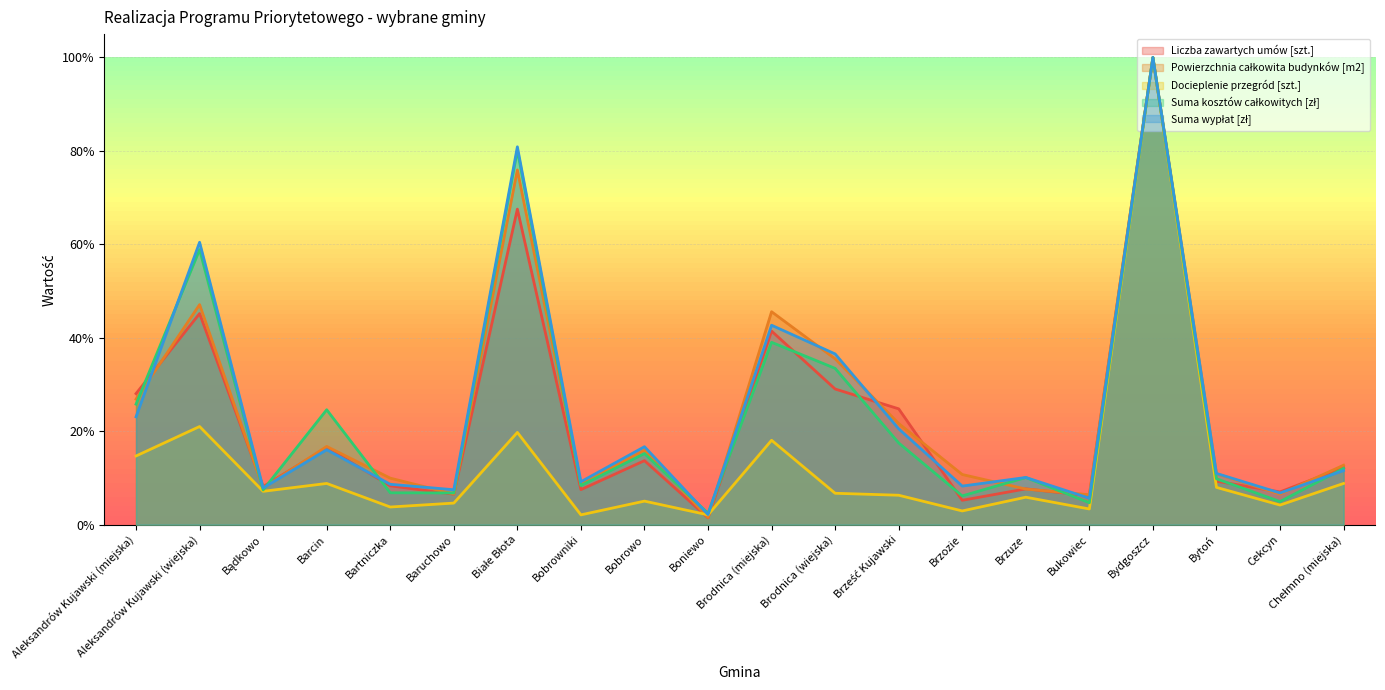

Between which two adjacent categories do Docieplenie przegród [szt.] and Powierzchnia całkowita budynków [m2] first intersect?

Bobrowo and Boniewo